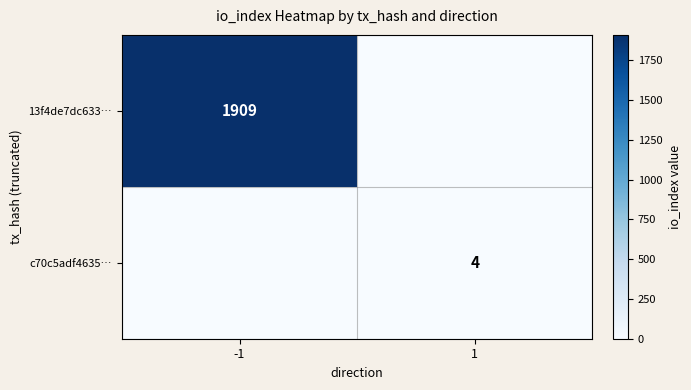

True or false: 13f4de7dc633… has a value of 1909 at -1.

True